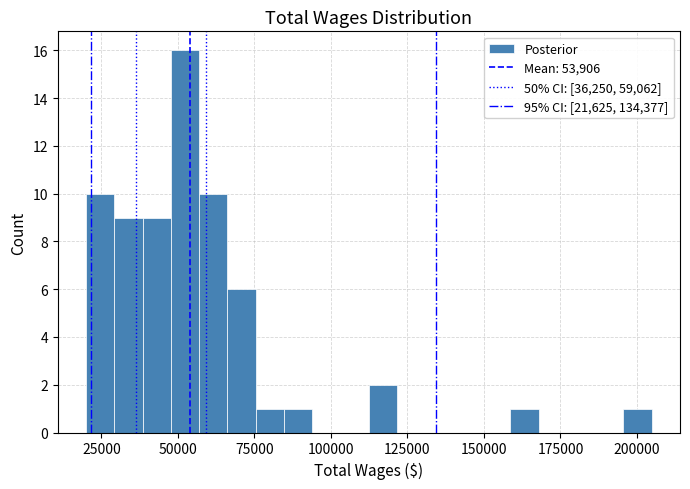

Around what value on the x-axis is the tallest bar? Give the approximate position of its centre, as read against the axis.

50000